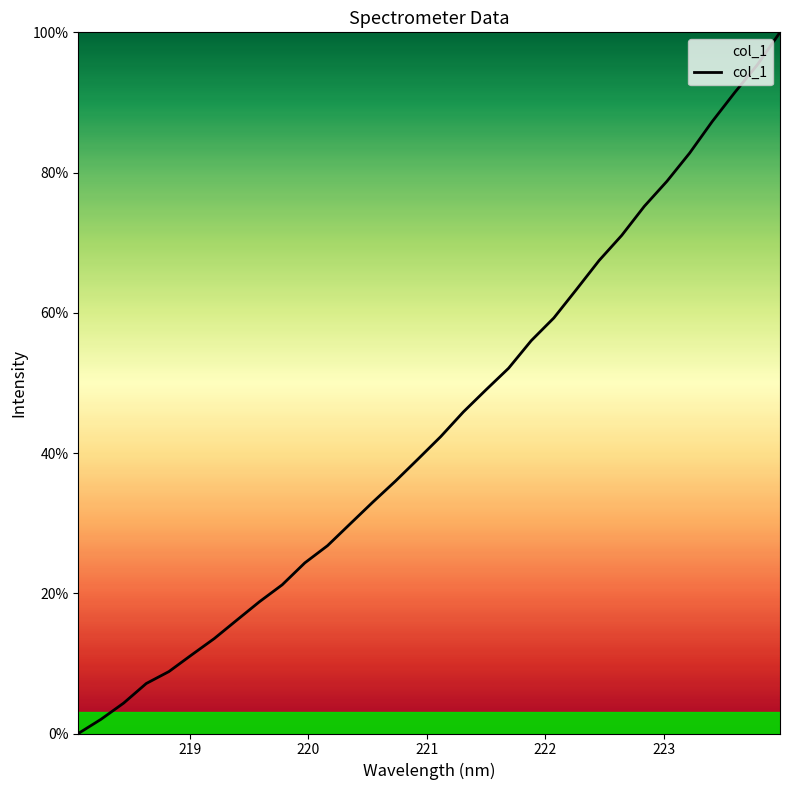

What is the maximum value shown in the chart?

100.0